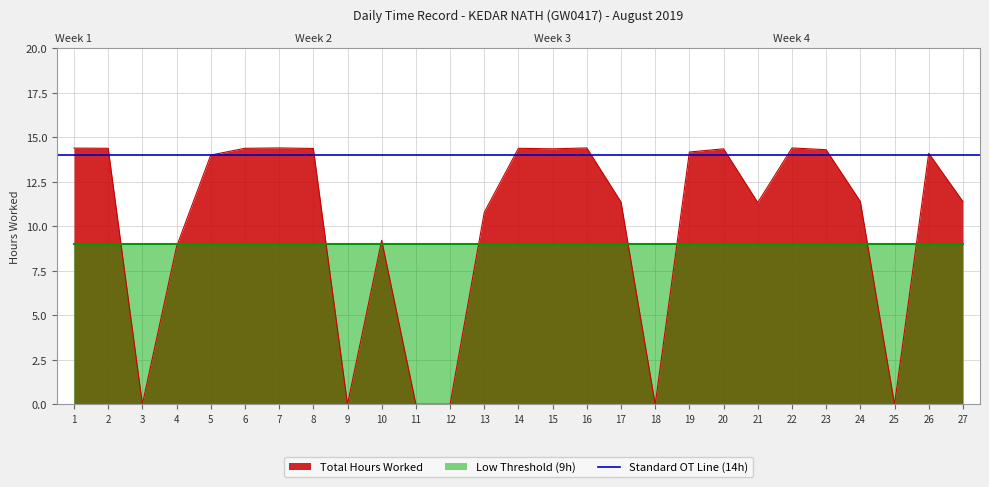

Reading left to right, list all the values displayed in this chart.

1=14.4	2=14.4	3=0.0	4=8.9	5=14.0	6=14.4	7=14.4	8=14.4	9=0.0	10=9.2	11=0.0	12=0.0	13=10.8	14=14.4	15=14.3	16=14.4	17=11.4	18=0.0	19=14.2	20=14.3	21=11.3	22=14.4	23=14.3	24=11.4	25=0.0	26=14.1	27=11.4